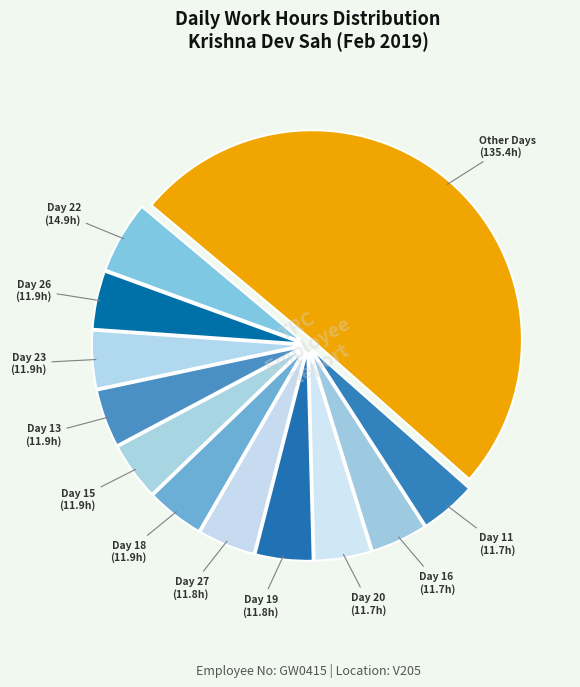

True or false: Day 11 accounts for 4% of the total.

True